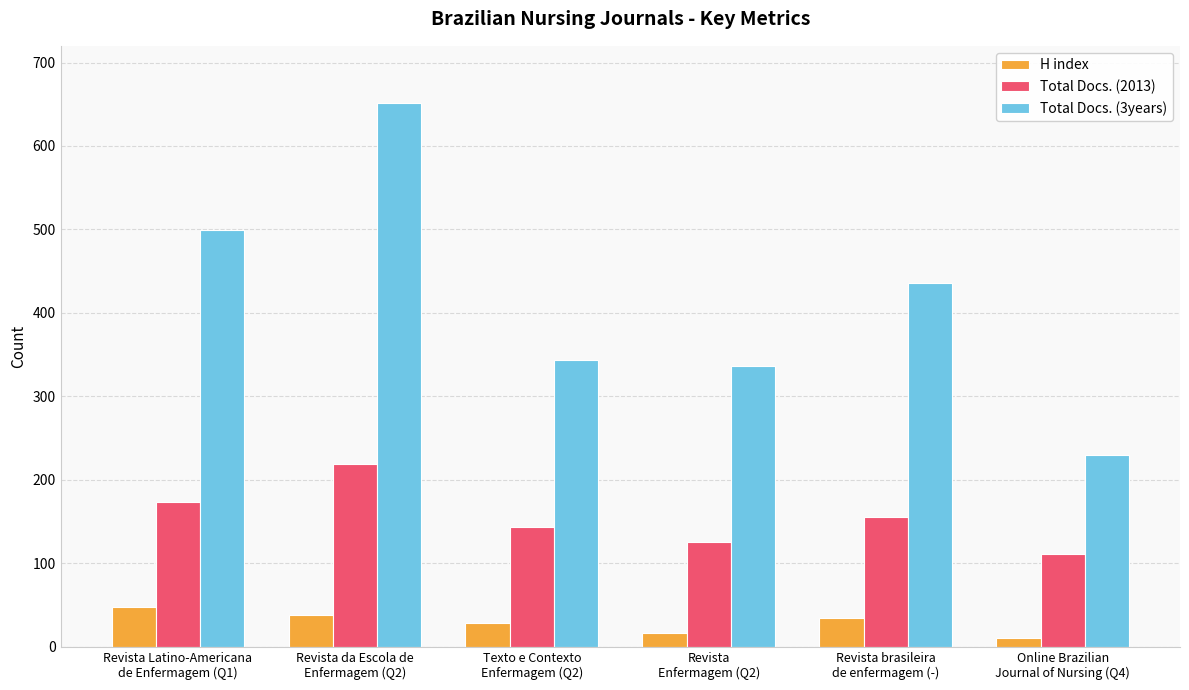

How many data points in Total Docs. (3years) are less than 436?

3